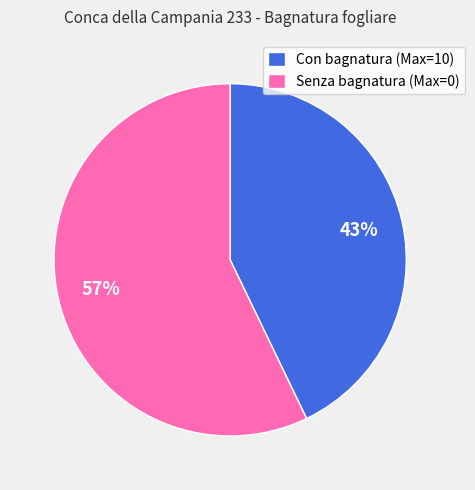

What percentage is the Con bagnatura (Max=10) slice, to the nearest percent?

43%